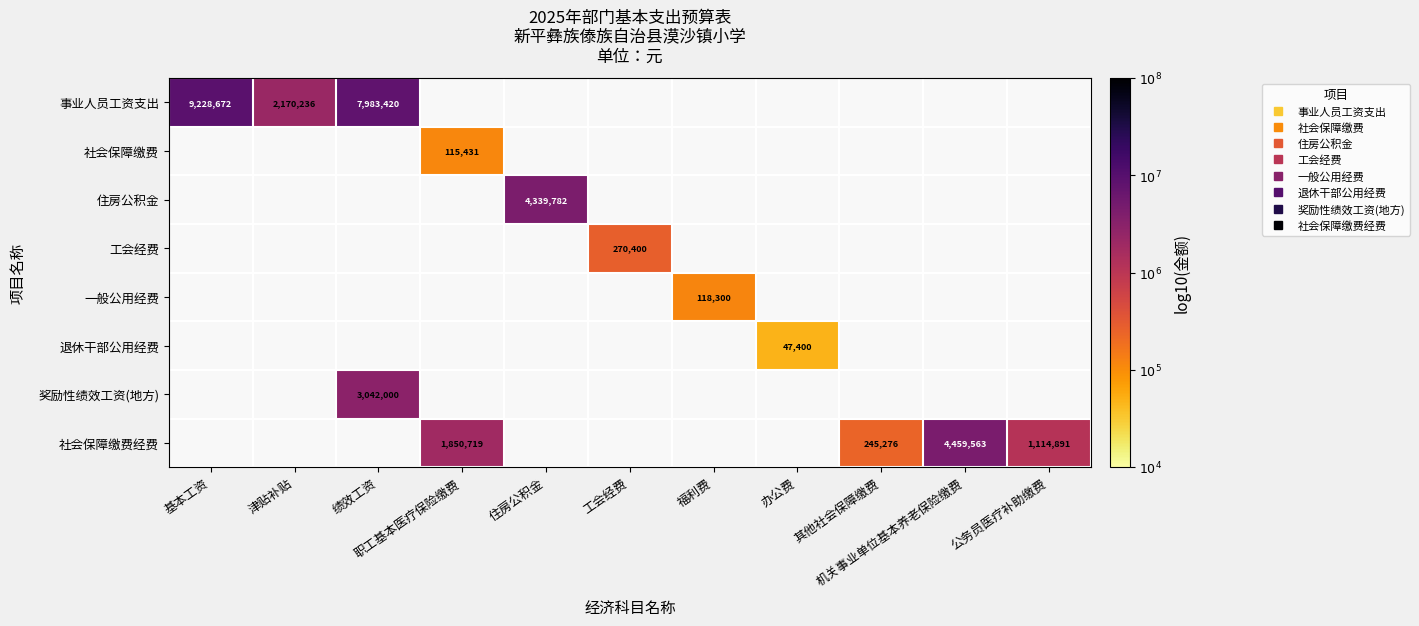

Which series has the largest range (max minus min)?

事业人员工资支出